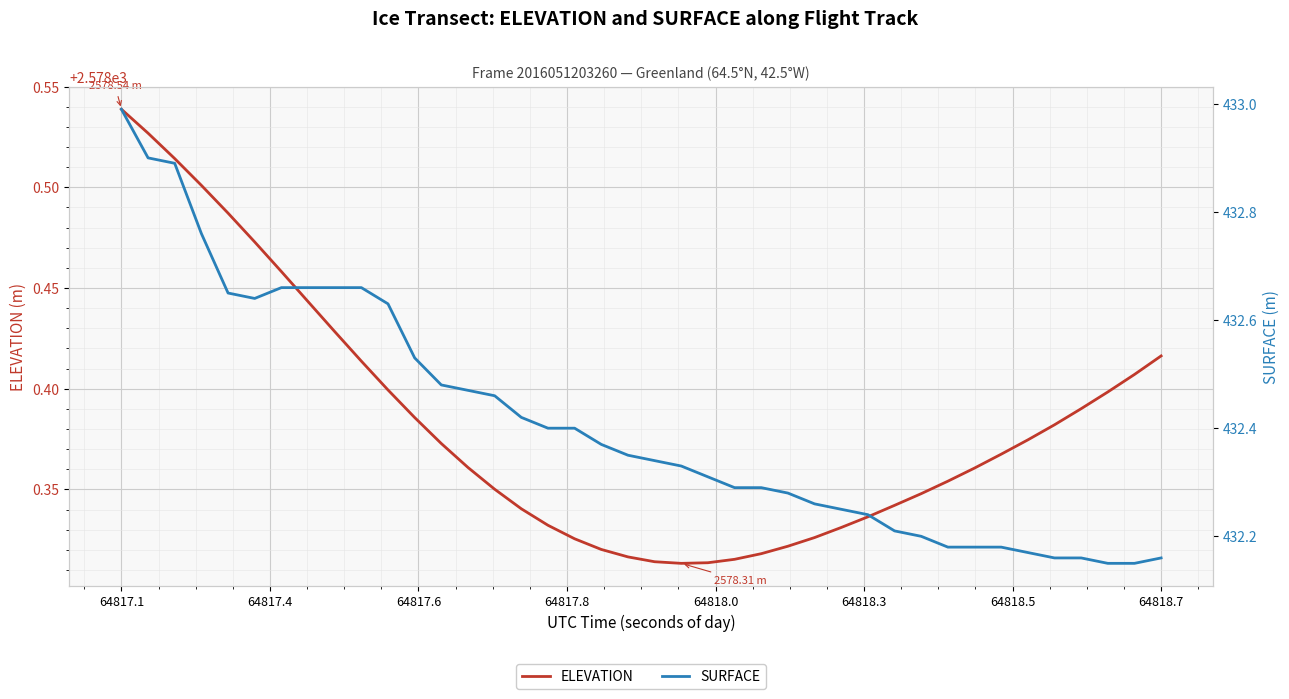

What is the highest value of the SURFACE series?

433.0